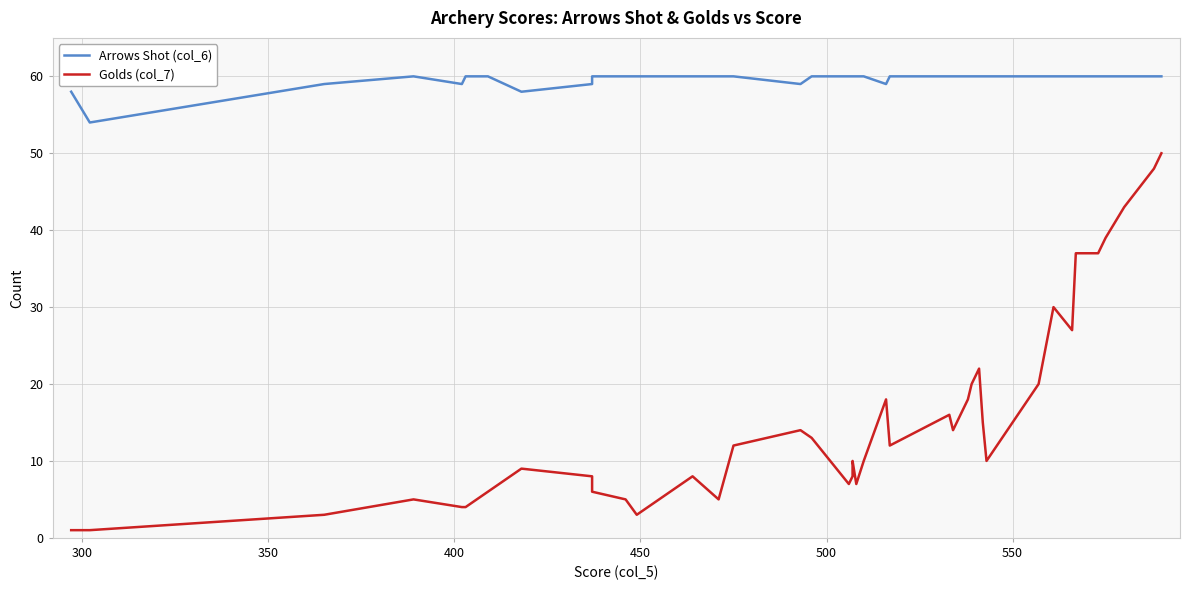

What is the average value of the Arrows Shot (col_6) series?

60